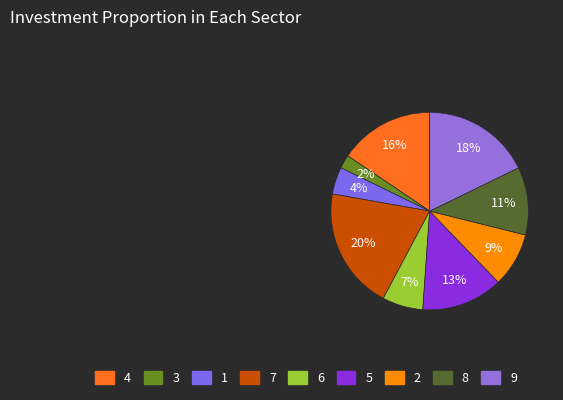

How many segments does this pie chart have?

9